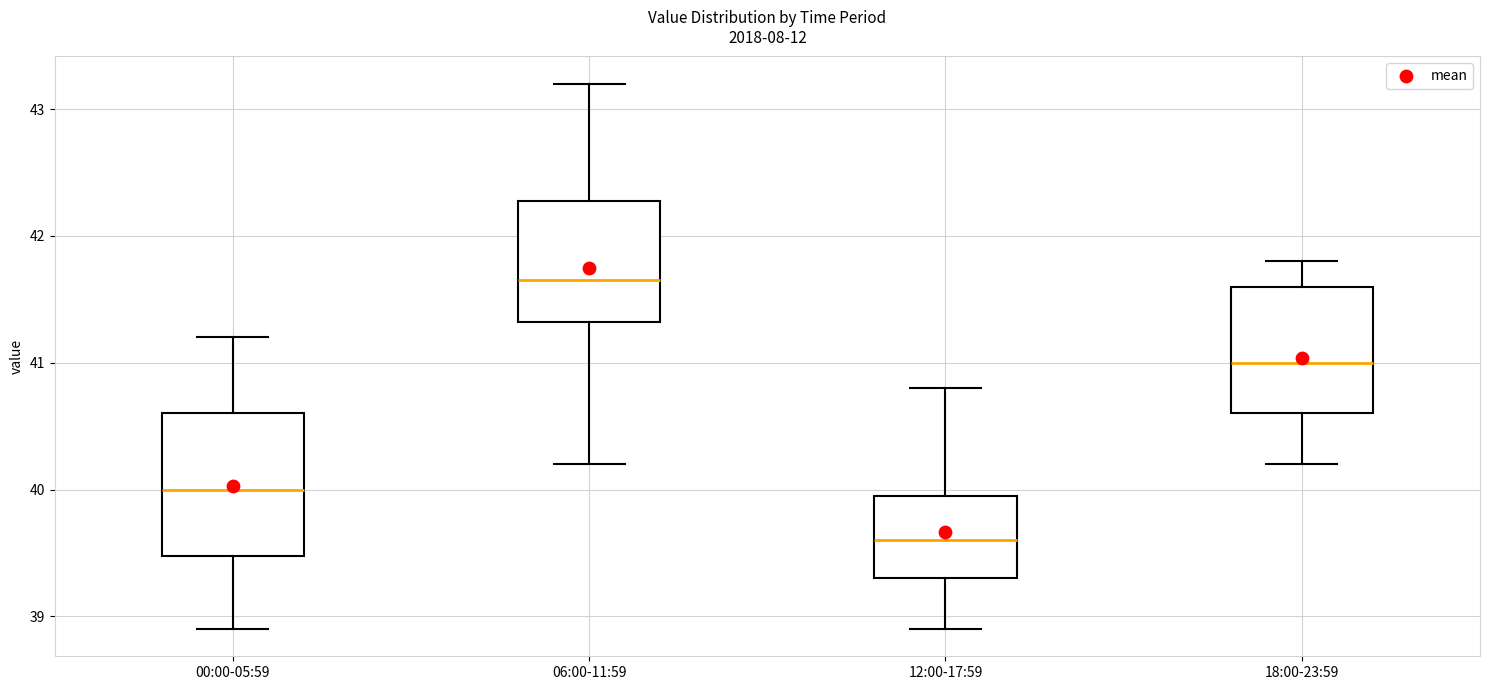

Which box's median line is the highest?

06:00-11:59